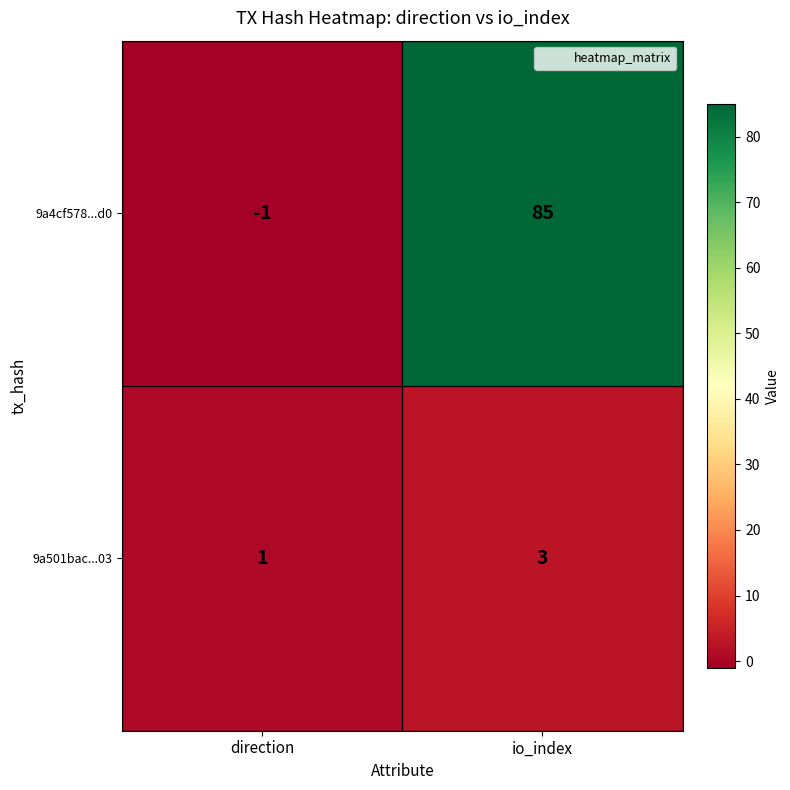

True or false: 9a4cf578...d0 has a value of 143 at io_index.

False